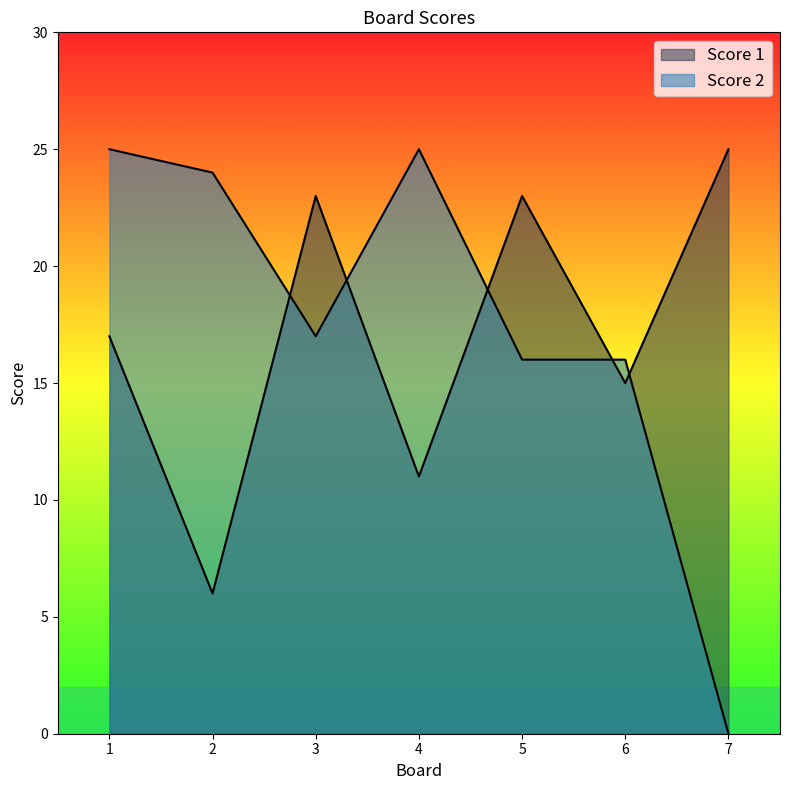

What is the greatest value displayed?

25